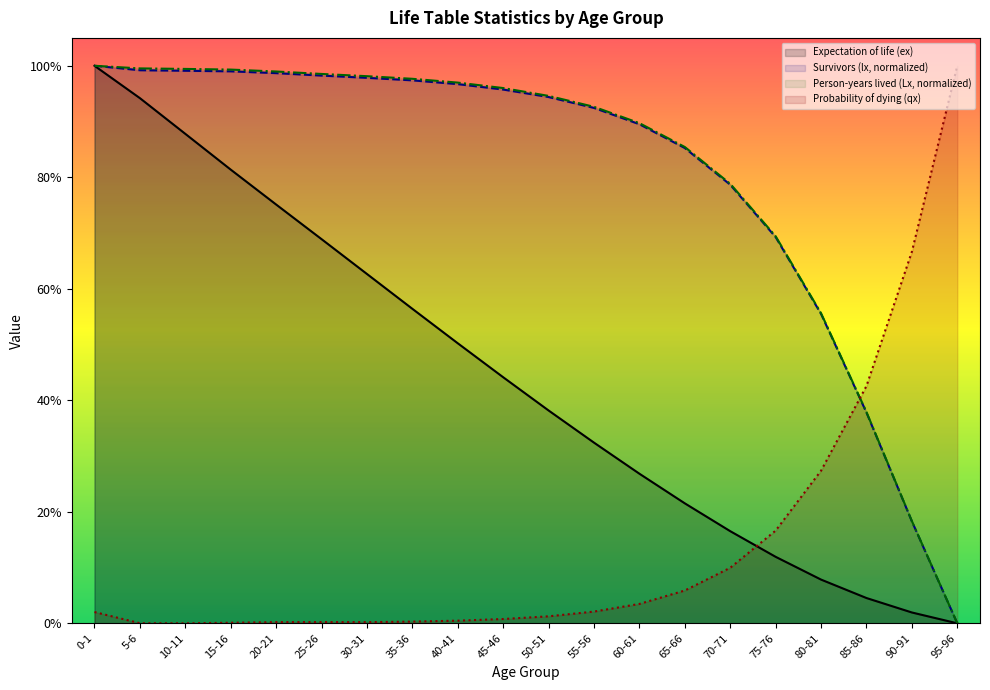

What is the approximate value of Expectation of life (ex) at 55-56?

0.3